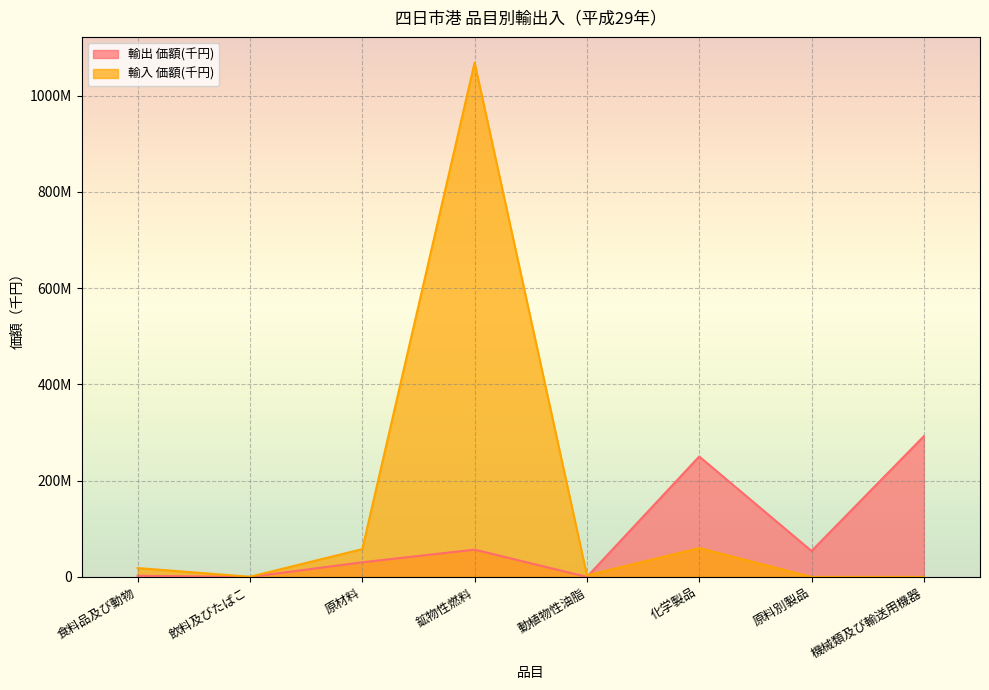

What is the value of the 輸入 価額(千円) point at the 3rd from the left?

57898456